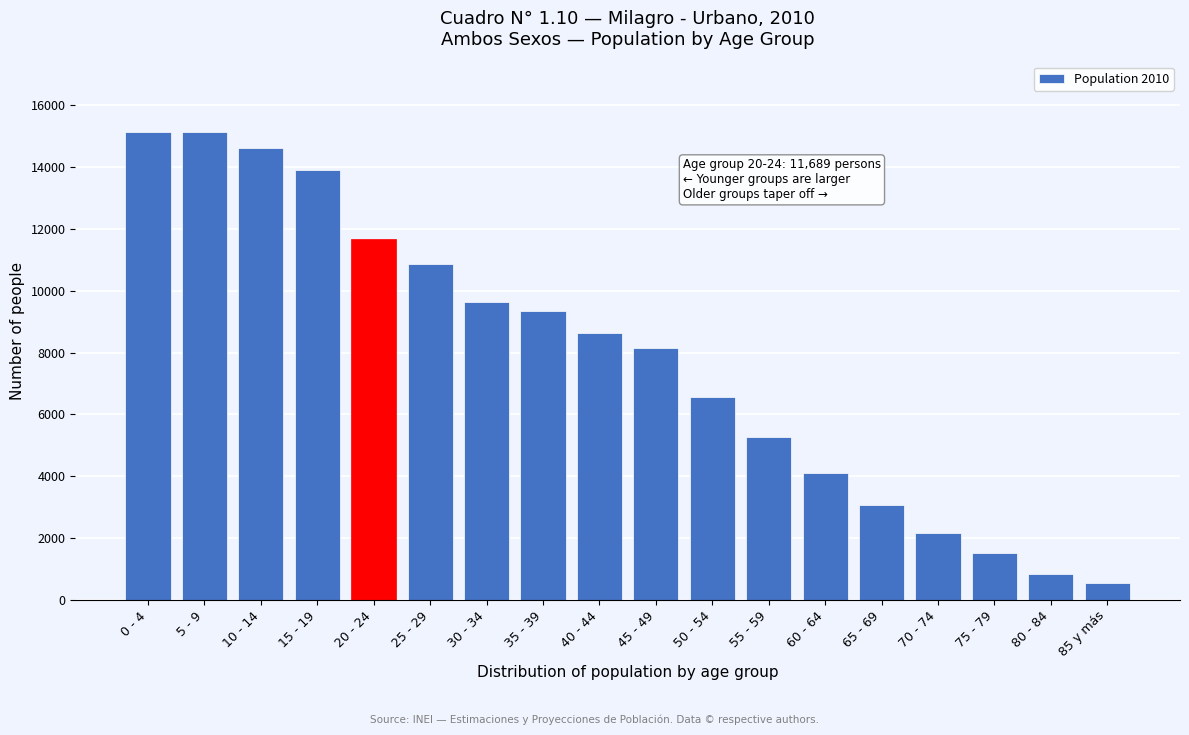

Is it true that the value at 85 y más is 533?

True